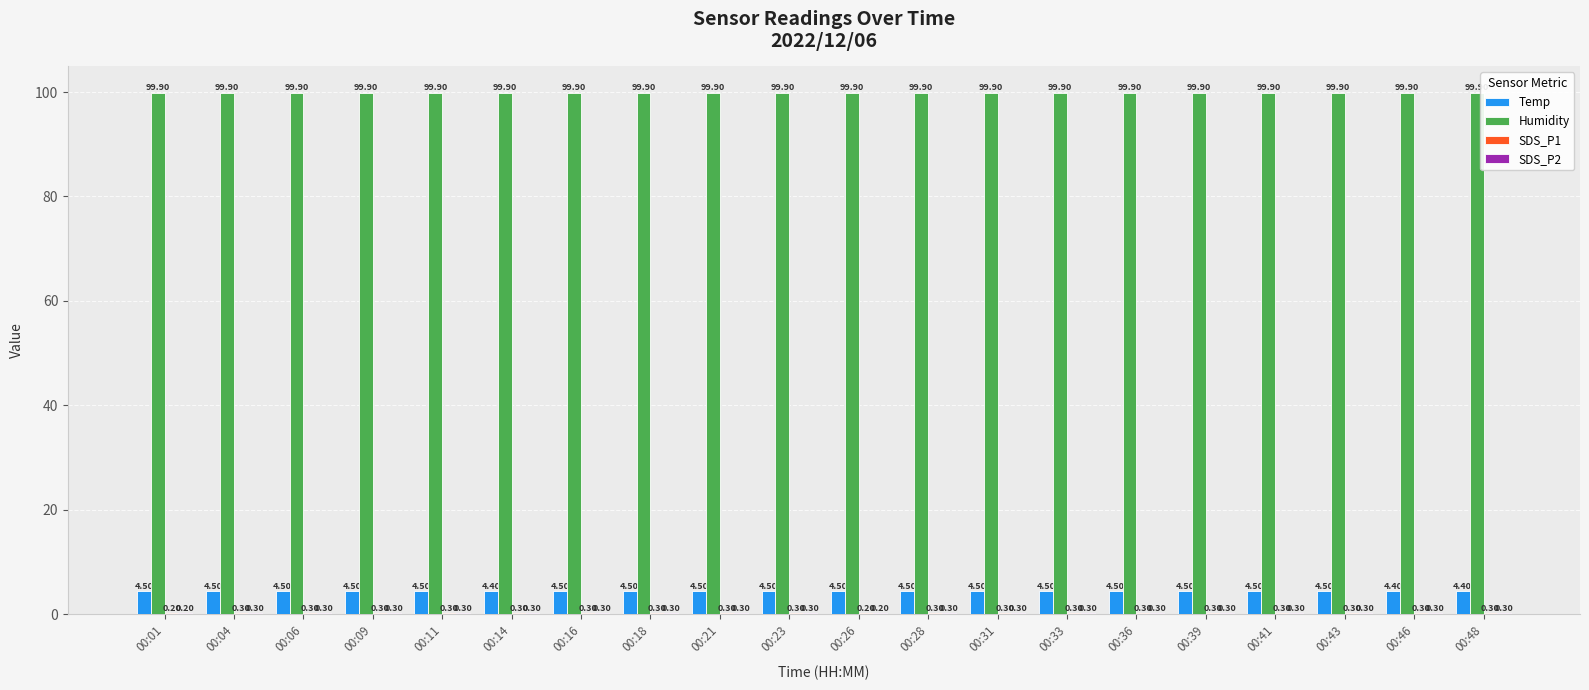

Which series has the largest total across all categories?

Humidity